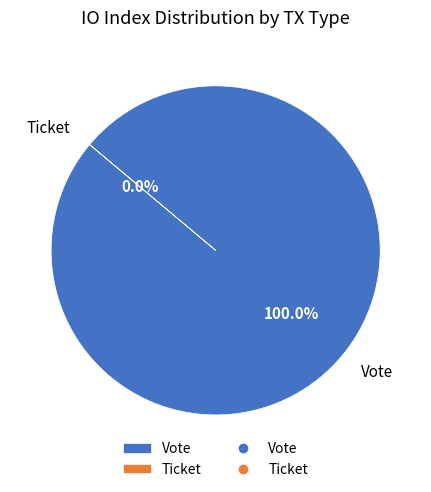

True or false: Vote accounts for 100% of the total.

True